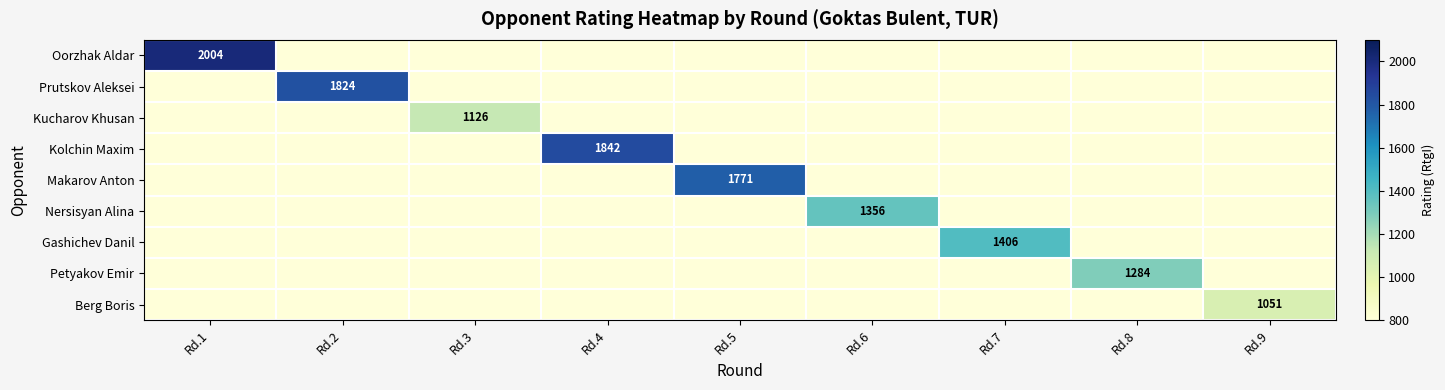

Is the value of Kolchin Maxim at Rd.8 greater than the value of Oorzhak Aldar at Rd.1?

No